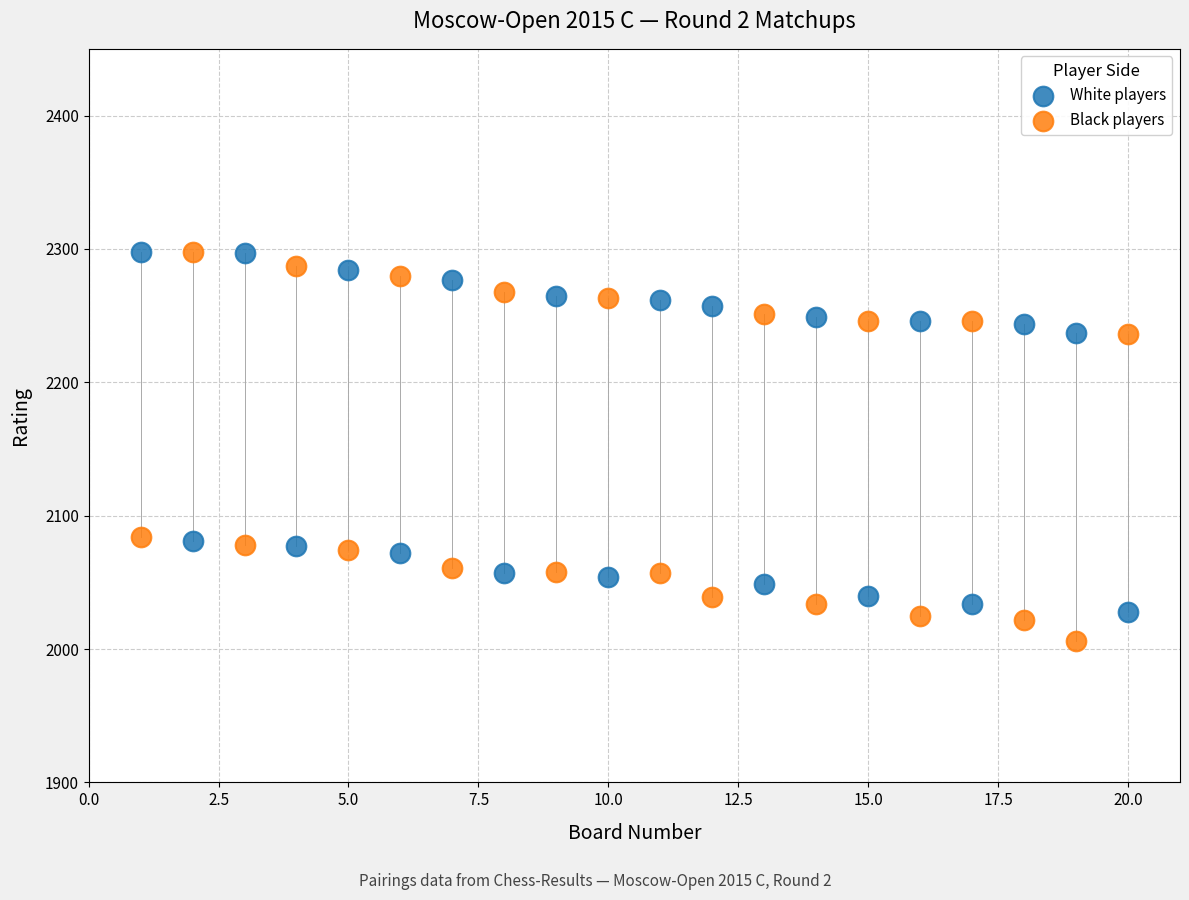

Across all data points, what is the range of Y values (max minus min)?

292